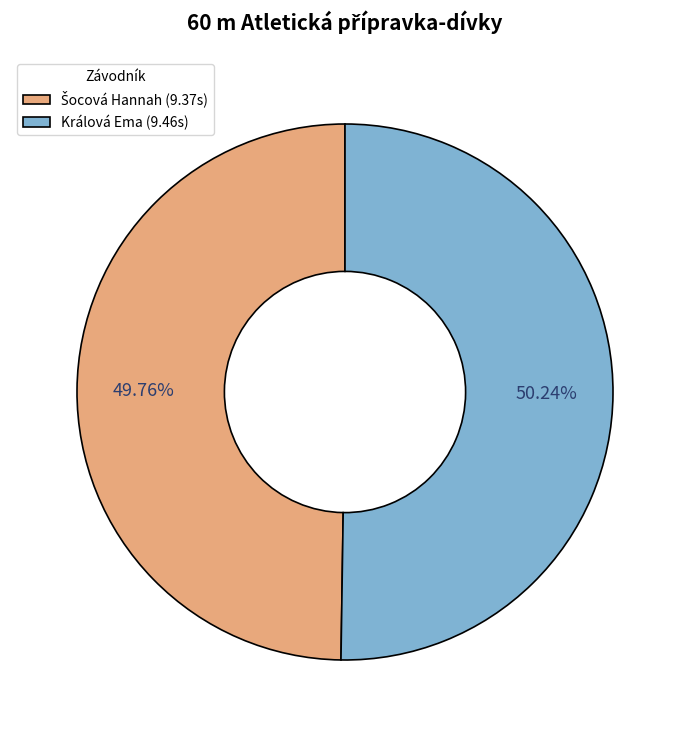

Count the number of slices in the pie.

2